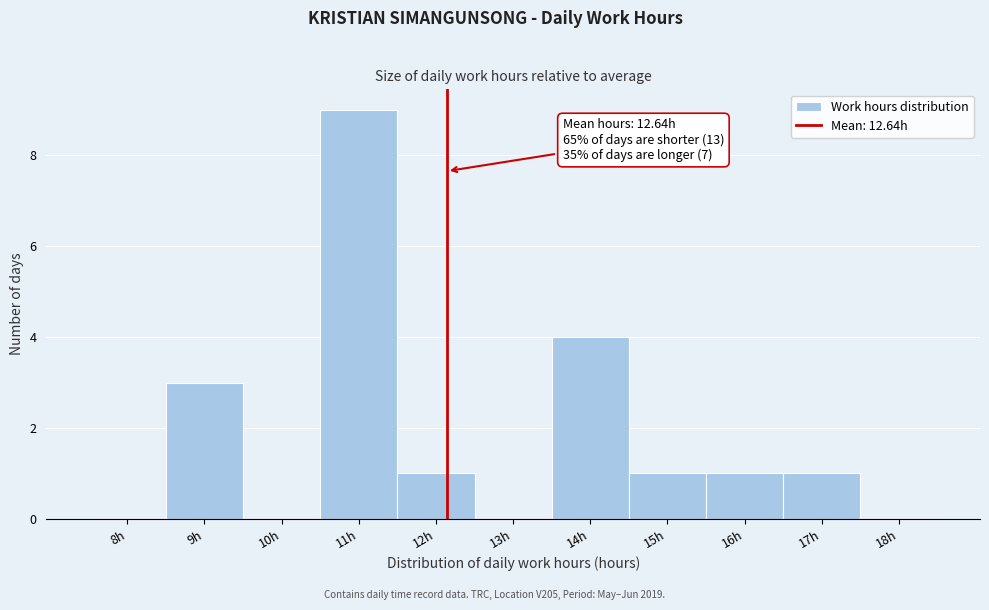

Reading left to right, transcribe all the data shown in this chart.

8h=0	9h=3	10h=0	11h=9	12h=1	13h=0	14h=4	15h=1	16h=1	17h=1	18h=0